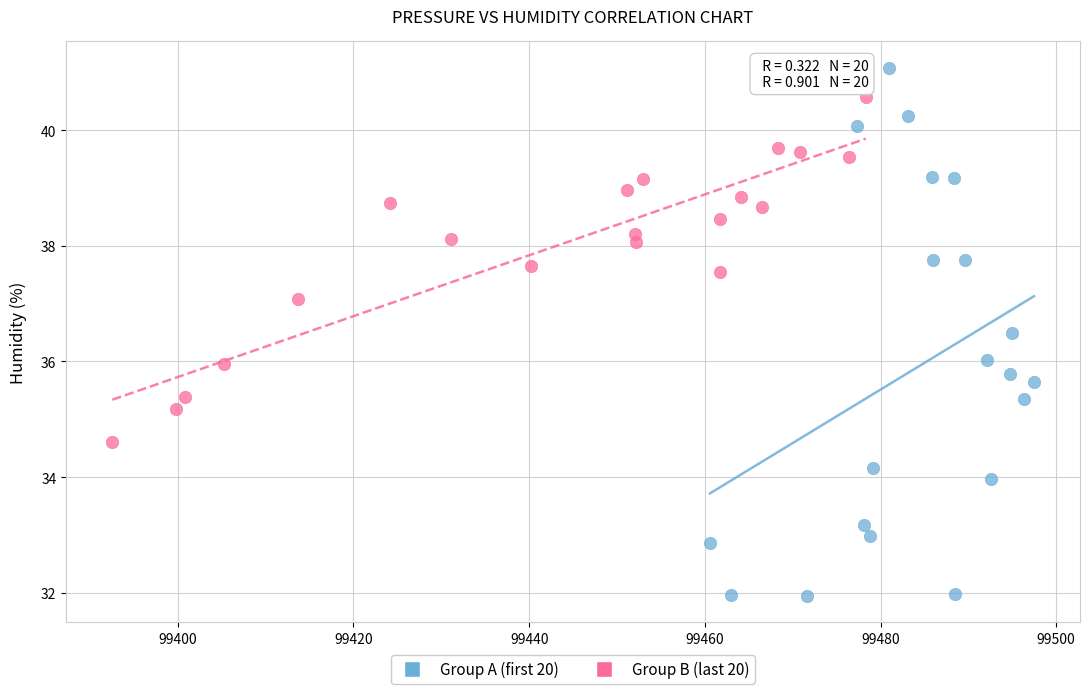

Which series has the largest Y range (max minus min)?

Group A (first 20)